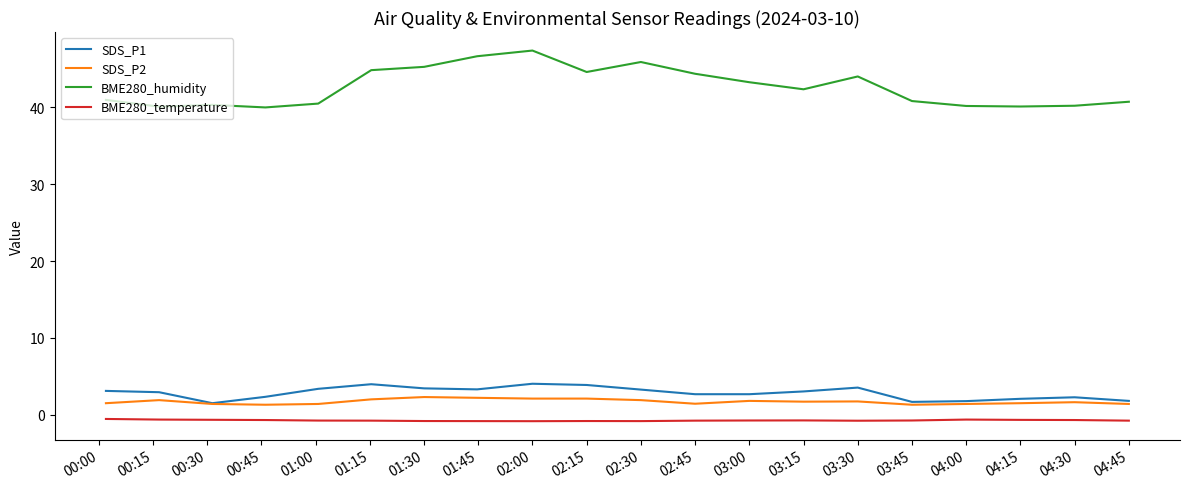

Which series has the largest range (max minus min)?

BME280_humidity